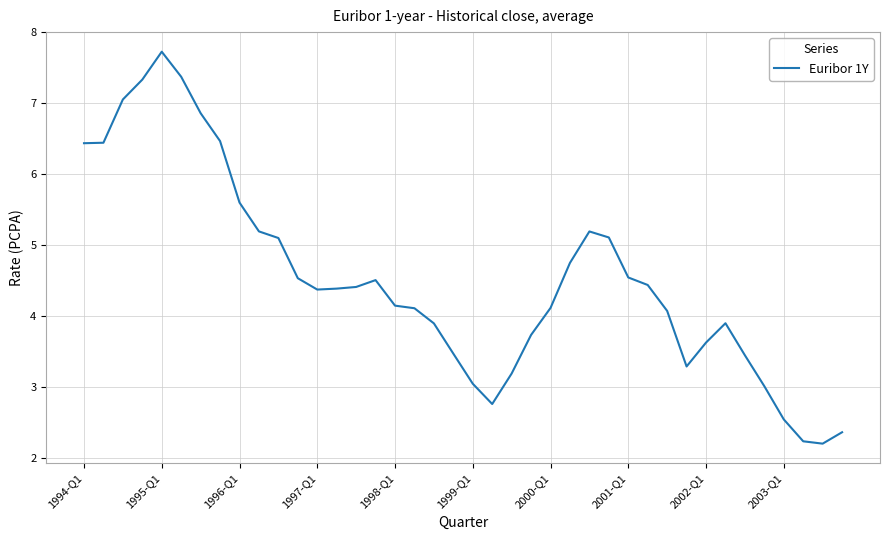

What is the difference between the maximum and minimum values?

5.5